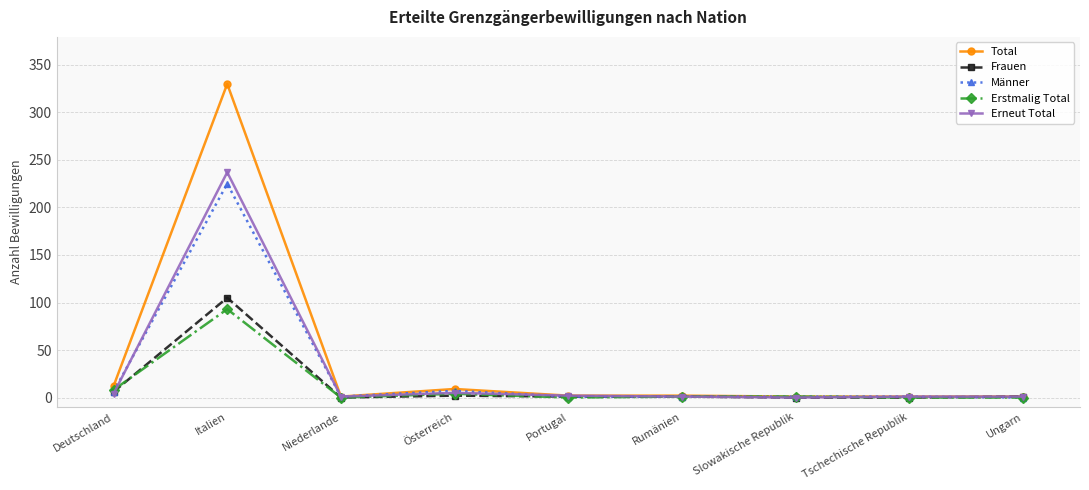

What is the label of the 6th point from the left?

Rumänien